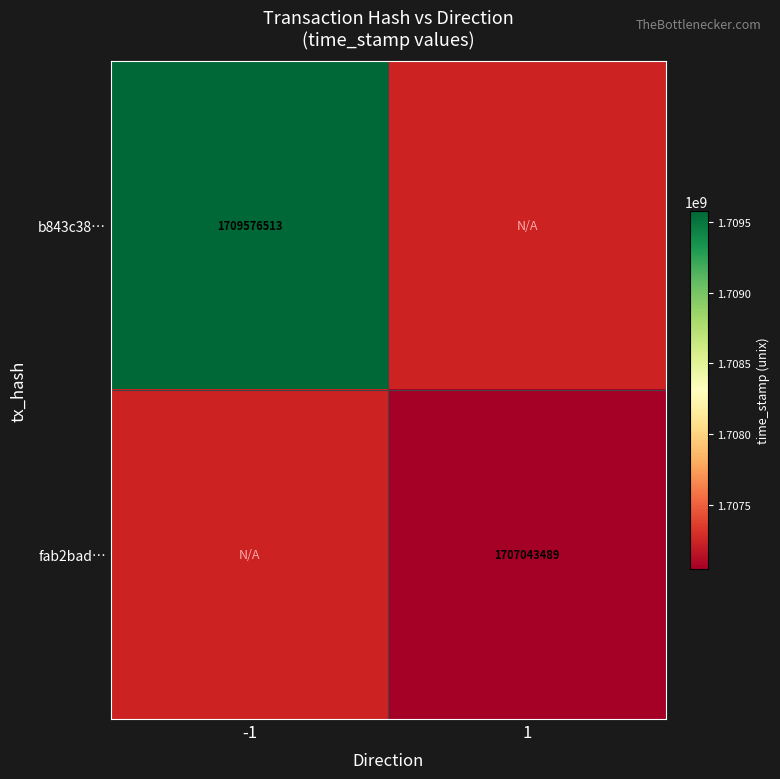

Is it true that fab2bad… equals 342571286 at 1?

False